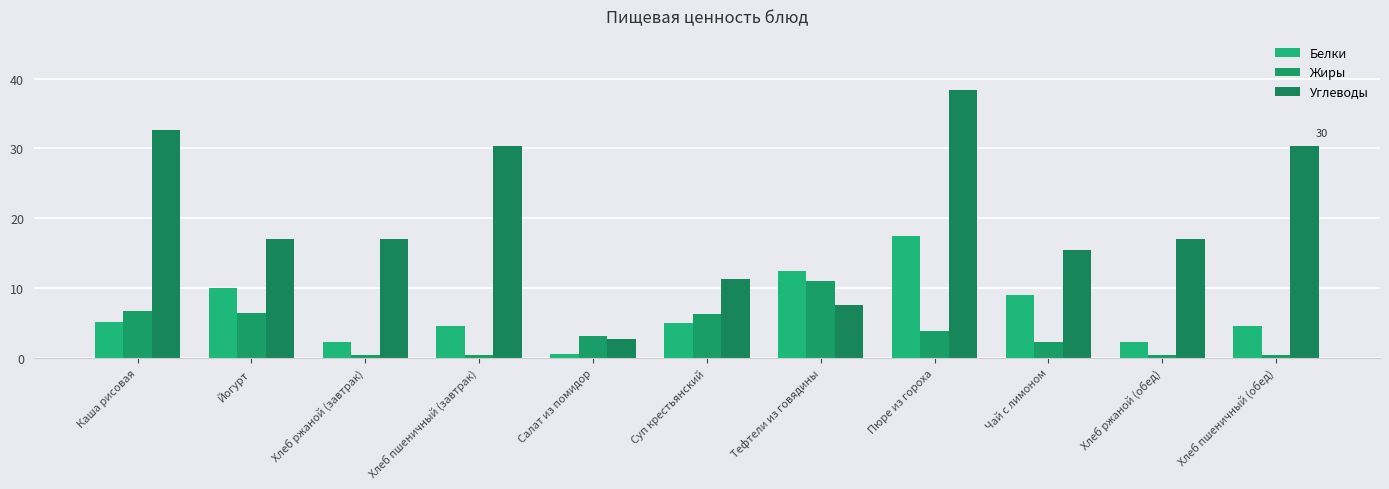

Is the value of Углеводы at Чай с лимоном greater than the value of Жиры at Хлеб ржаной (завтрак)?

Yes